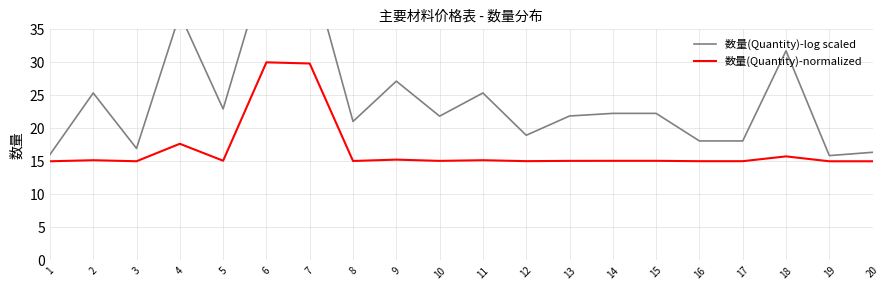

At how many categories does at least one series exceed 26?

5